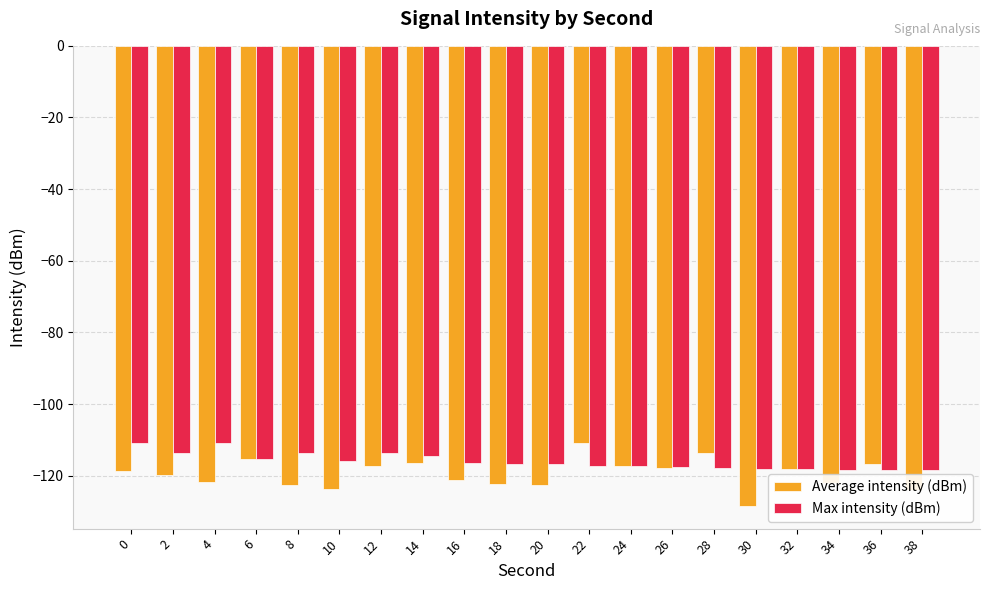

What are all the series names shown in the legend?

Average intensity (dBm), Max intensity (dBm)